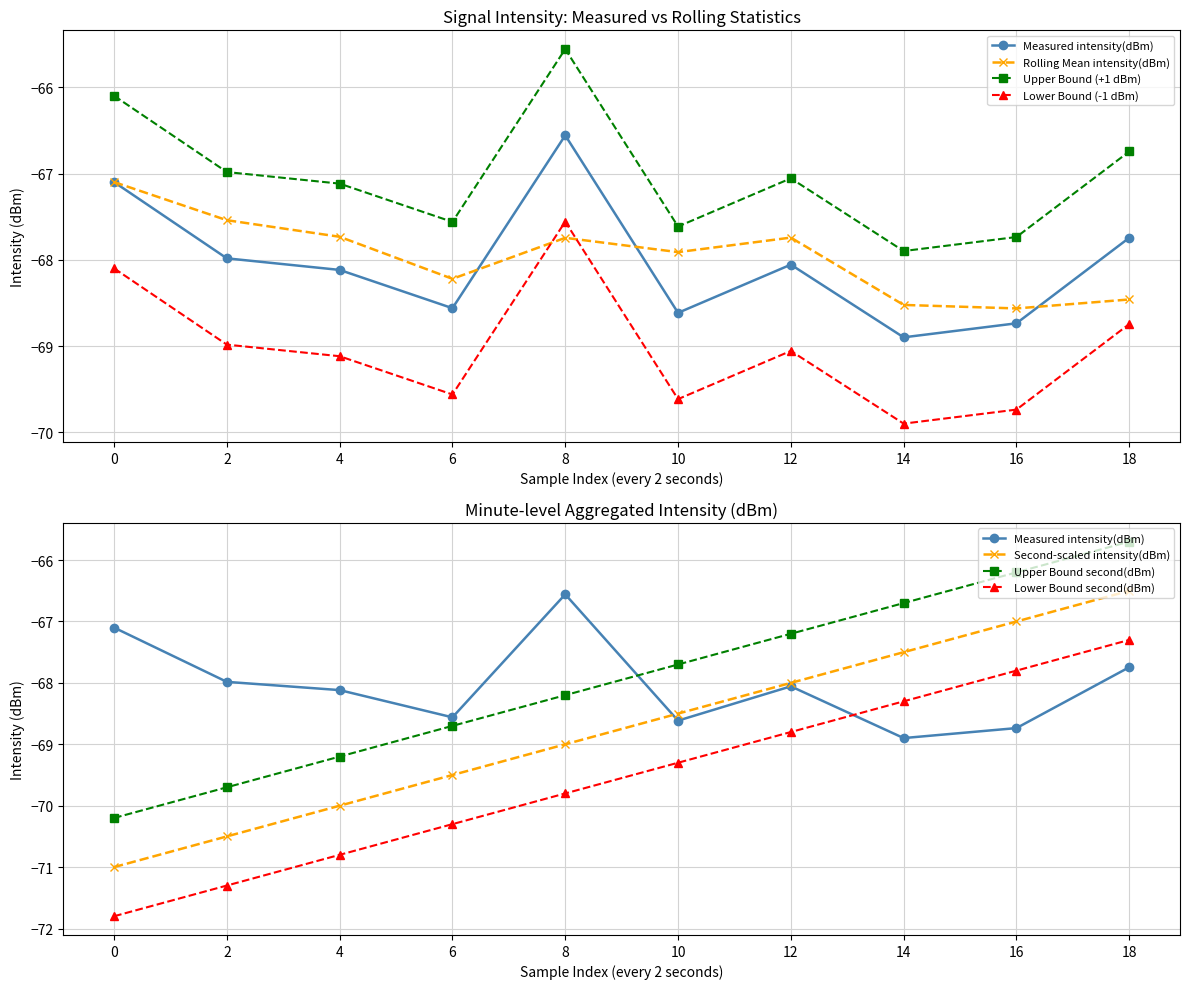

How many data points does each series have?

10